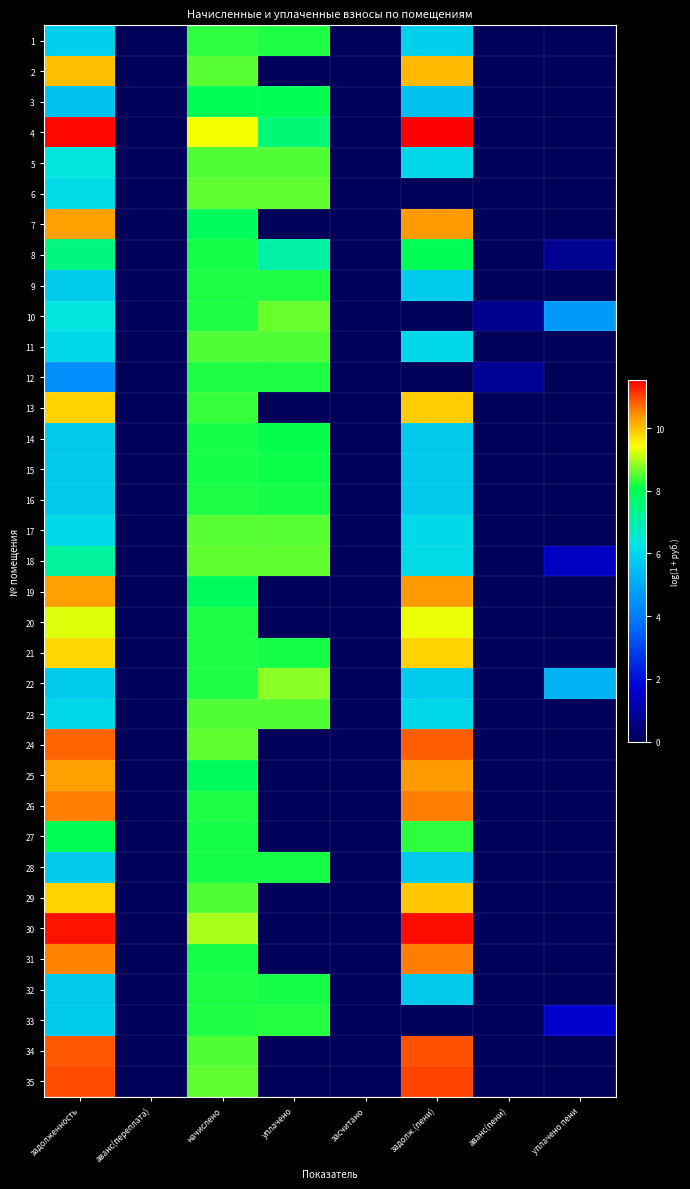

Reading right to left, list all the values displayed in this chart.

1: уплачено пени=0.0	аванс(пени)=0.0	задолж.(пени)=5.8	засчитано=0.0	уплачено=8.2	начислено=8.3	аванс(переплата)=0.0	задолженность=5.8
2: уплачено пени=0.0	аванс(пени)=0.0	задолж.(пени)=10.1	засчитано=0.0	уплачено=0.0	начислено=8.5	аванс(переплата)=0.0	задолженность=10.0
3: уплачено пени=0.0	аванс(пени)=0.0	задолж.(пени)=5.5	засчитано=0.0	уплачено=8.0	начислено=8.0	аванс(переплата)=0.0	задолженность=5.5
4: уплачено пени=0.0	аванс(пени)=0.0	задолж.(пени)=11.5	засчитано=0.0	уплачено=7.6	начислено=9.4	аванс(переплата)=0.0	задолженность=11.5
5: уплачено пени=0.0	аванс(пени)=0.0	задолж.(пени)=6.0	засчитано=0.0	уплачено=8.5	начислено=8.5	аванс(переплата)=0.0	задолженность=6.4
6: уплачено пени=0.0	аванс(пени)=0.0	задолж.(пени)=0.0	засчитано=0.0	уплачено=8.6	начислено=8.6	аванс(переплата)=0.0	задолженность=6.1
7: уплачено пени=0.0	аванс(пени)=0.0	задолж.(пени)=10.3	засчитано=0.0	уплачено=0.0	начислено=7.9	аванс(переплата)=0.0	задолженность=10.3
8: уплачено пени=0.8	аванс(пени)=0.0	задолж.(пени)=7.9	засчитано=0.0	уплачено=7.1	начислено=8.2	аванс(переплата)=0.0	задолженность=7.5
9: уплачено пени=0.0	аванс(пени)=0.0	задолж.(пени)=5.7	засчитано=0.0	уплачено=8.2	начислено=8.2	аванс(переплата)=0.0	задолженность=5.7
10: уплачено пени=4.7	аванс(пени)=0.8	задолж.(пени)=0.0	засчитано=0.0	уплачено=8.6	начислено=8.2	аванс(переплата)=0.0	задолженность=6.4
11: уплачено пени=0.0	аванс(пени)=0.0	задолж.(пени)=6.0	засчитано=0.0	уплачено=8.5	начислено=8.5	аванс(переплата)=0.0	задолженность=6.0
12: уплачено пени=0.0	аванс(пени)=0.8	задолж.(пени)=0.0	засчитано=0.0	уплачено=8.2	начислено=8.2	аванс(переплата)=0.0	задолженность=4.4
13: уплачено пени=0.0	аванс(пени)=0.0	задолж.(пени)=9.9	засчитано=0.0	уплачено=0.0	начислено=8.4	аванс(переплата)=0.0	задолженность=9.8
14: уплачено пени=0.0	аванс(пени)=0.0	задолж.(пени)=5.7	засчитано=0.0	уплачено=8.1	начислено=8.2	аванс(переплата)=0.0	задолженность=5.7
15: уплачено пени=0.0	аванс(пени)=0.0	задолж.(пени)=5.7	засчитано=0.0	уплачено=8.1	начислено=8.2	аванс(переплата)=0.0	задолженность=5.7
16: уплачено пени=0.0	аванс(пени)=0.0	задолж.(пени)=5.7	засчитано=0.0	уплачено=8.2	начислено=8.2	аванс(переплата)=0.0	задолженность=5.7
17: уплачено пени=0.0	аванс(пени)=0.0	задолж.(пени)=6.0	засчитано=0.0	уплачено=8.5	начислено=8.5	аванс(переплата)=0.0	задолженность=6.0
18: уплачено пени=1.4	аванс(пени)=0.0	задолж.(пени)=6.1	засчитано=0.0	уплачено=8.6	начислено=8.6	аванс(переплата)=0.0	задолженность=7.2
19: уплачено пени=0.0	аванс(пени)=0.0	задолж.(пени)=10.3	засчитано=0.0	уплачено=0.0	начислено=7.9	аванс(переплата)=0.0	задолженность=10.3
20: уплачено пени=0.0	аванс(пени)=0.0	задолж.(пени)=9.3	засчитано=0.0	уплачено=0.0	начислено=8.2	аванс(переплата)=0.0	задолженность=9.2
21: уплачено пени=0.0	аванс(пени)=0.0	задолж.(пени)=9.8	засчитано=0.0	уплачено=8.2	начислено=8.2	аванс(переплата)=0.0	задолженность=9.8
22: уплачено пени=5.2	аванс(пени)=0.0	задолж.(пени)=5.7	засчитано=0.0	уплачено=8.8	начислено=8.2	аванс(переплата)=0.0	задолженность=5.7
23: уплачено пени=0.0	аванс(пени)=0.0	задолж.(пени)=6.0	засчитано=0.0	уплачено=8.5	начислено=8.5	аванс(переплата)=0.0	задолженность=6.0
24: уплачено пени=0.0	аванс(пени)=0.0	задолж.(пени)=10.8	засчитано=0.0	уплачено=0.0	начислено=8.6	аванс(переплата)=0.0	задолженность=10.8
25: уплачено пени=0.0	аванс(пени)=0.0	задолж.(пени)=10.3	засчитано=0.0	уплачено=0.0	начислено=7.9	аванс(переплата)=0.0	задолженность=10.3
26: уплачено пени=0.0	аванс(пени)=0.0	задолж.(пени)=10.6	засчитано=0.0	уплачено=0.0	начислено=8.2	аванс(переплата)=0.0	задолженность=10.6
27: уплачено пени=0.0	аванс(пени)=0.0	задолж.(пени)=8.3	засчитано=0.0	уплачено=0.0	начислено=8.2	аванс(переплата)=0.0	задолженность=8.0
28: уплачено пени=0.0	аванс(пени)=0.0	задолж.(пени)=5.7	засчитано=0.0	уплачено=8.2	начислено=8.2	аванс(переплата)=0.0	задолженность=5.7
29: уплачено пени=0.0	аванс(пени)=0.0	задолж.(пени)=9.9	засчитано=0.0	уплачено=0.0	начислено=8.5	аванс(переплата)=0.0	задолженность=9.8
30: уплачено пени=0.0	аванс(пени)=0.0	задолж.(пени)=11.4	засчитано=0.0	уплачено=0.0	начислено=9.0	аванс(переплата)=0.0	задолженность=11.4
31: уплачено пени=0.0	аванс(пени)=0.0	задолж.(пени)=10.6	засчитано=0.0	уплачено=0.0	начислено=8.2	аванс(переплата)=0.0	задолженность=10.5
32: уплачено пени=0.0	аванс(пени)=0.0	задолж.(пени)=5.7	засчитано=0.0	уплачено=8.2	начислено=8.2	аванс(переплата)=0.0	задолженность=5.7
33: уплачено пени=1.6	аванс(пени)=0.0	задолж.(пени)=0.0	засчитано=0.0	уплачено=8.3	начислено=8.2	аванс(переплата)=0.0	задолженность=5.7
34: уплачено пени=0.0	аванс(пени)=0.0	задолж.(пени)=10.9	засчитано=0.0	уплачено=0.0	начислено=8.5	аванс(переплата)=0.0	задолженность=10.9
35: уплачено пени=0.0	аванс(пени)=0.0	задолж.(пени)=11.0	засчитано=0.0	уплачено=0.0	начислено=8.6	аванс(переплата)=0.0	задолженность=10.9